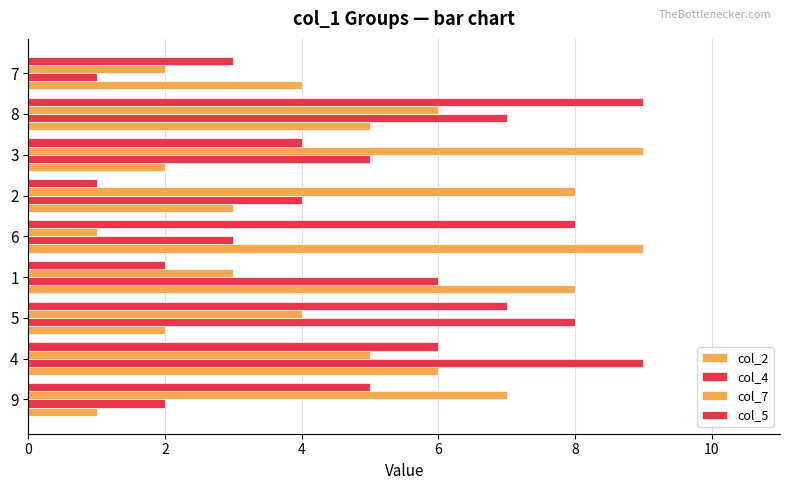

Which series has the largest total across all categories?

col_4